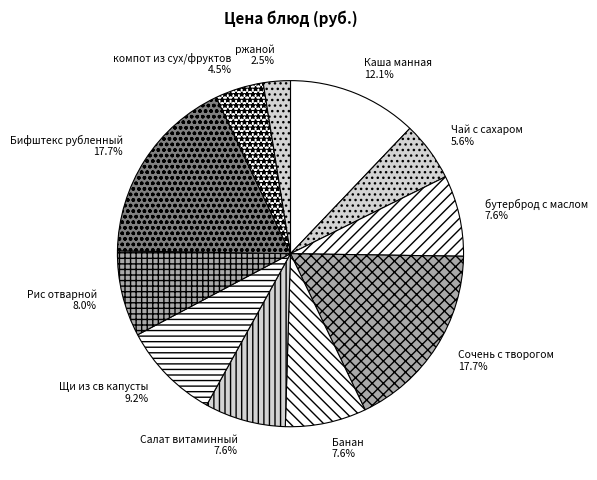

How much of the chart is everything except Сочень с творогом?

82.3%